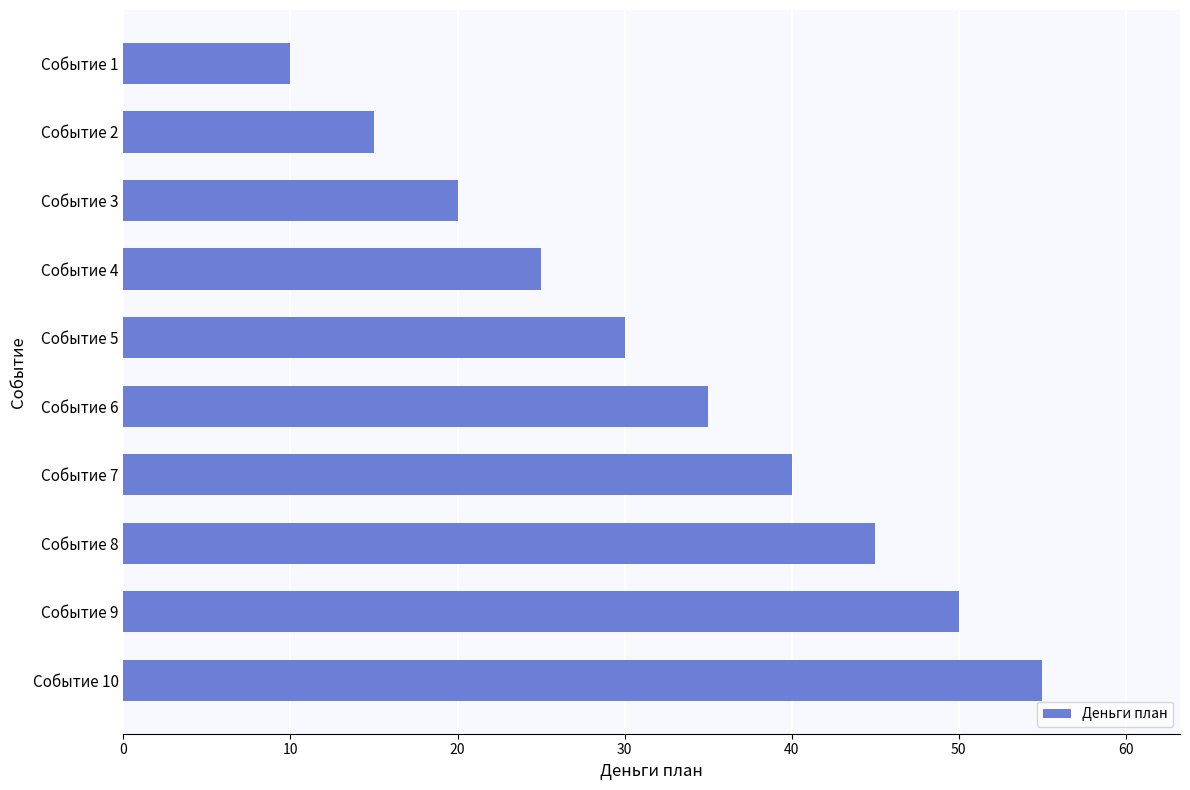

Reading top to bottom, list all the values displayed in this chart.

Событие 1=10	Событие 2=15	Событие 3=20	Событие 4=25	Событие 5=30	Событие 6=35	Событие 7=40	Событие 8=45	Событие 9=50	Событие 10=55